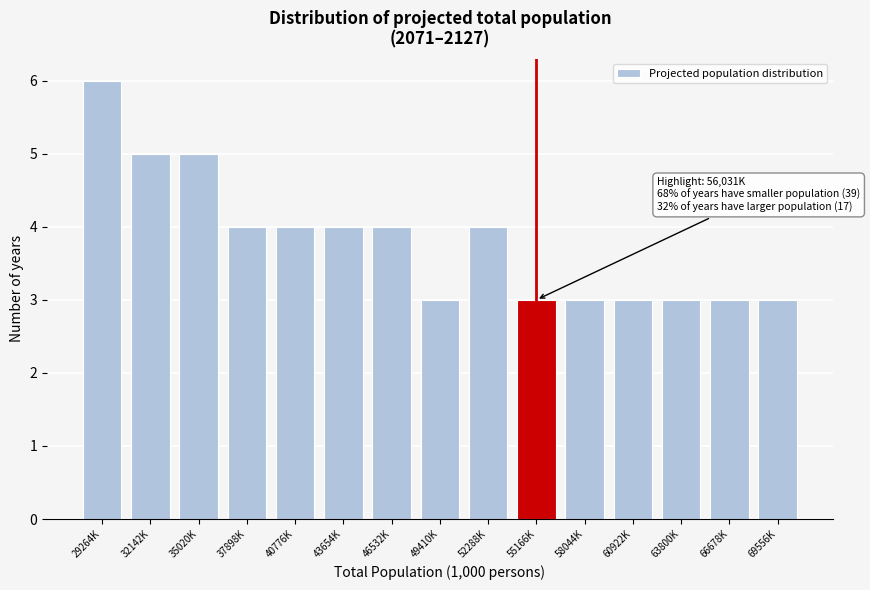

Reading left to right, transcribe all the data shown in this chart.

29264K=6	32142K=5	35020K=5	37898K=4	40776K=4	43654K=4	46532K=4	49410K=3	52288K=4	55166K=3	58044K=3	60922K=3	63800K=3	66678K=3	69556K=3